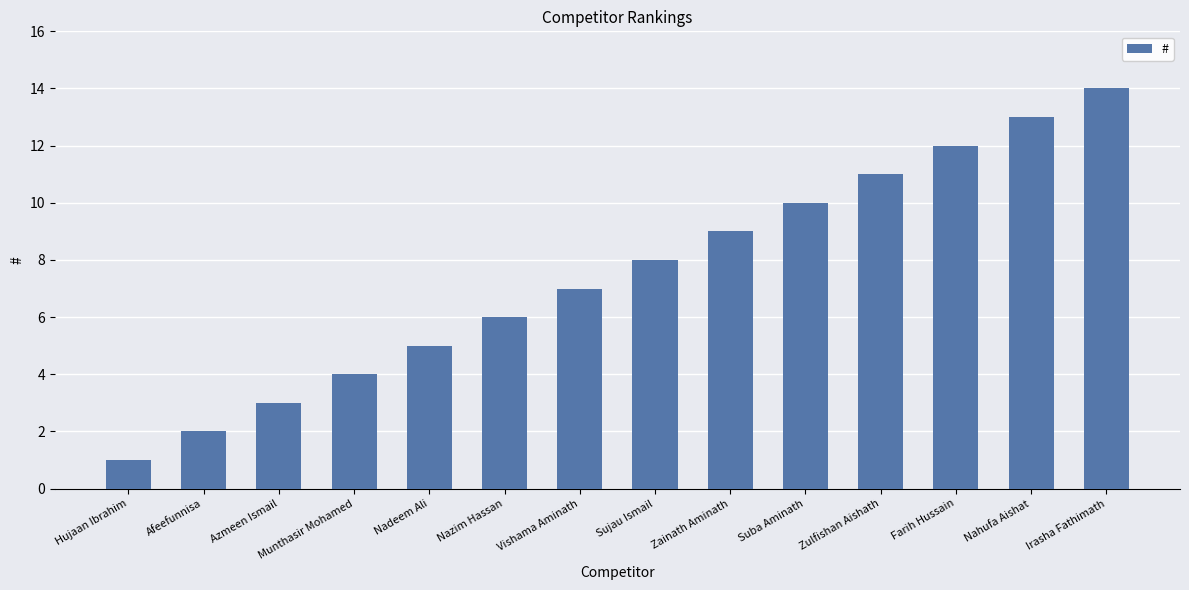

At which category does the chart reach its peak across all series?

Irasha Fathimath